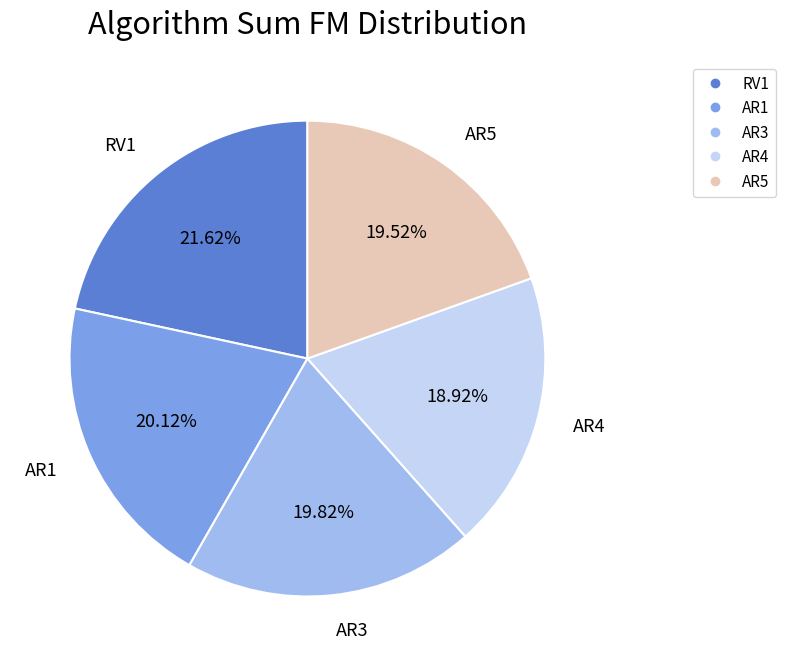

How much of the chart is everything except RV1?

78.4%